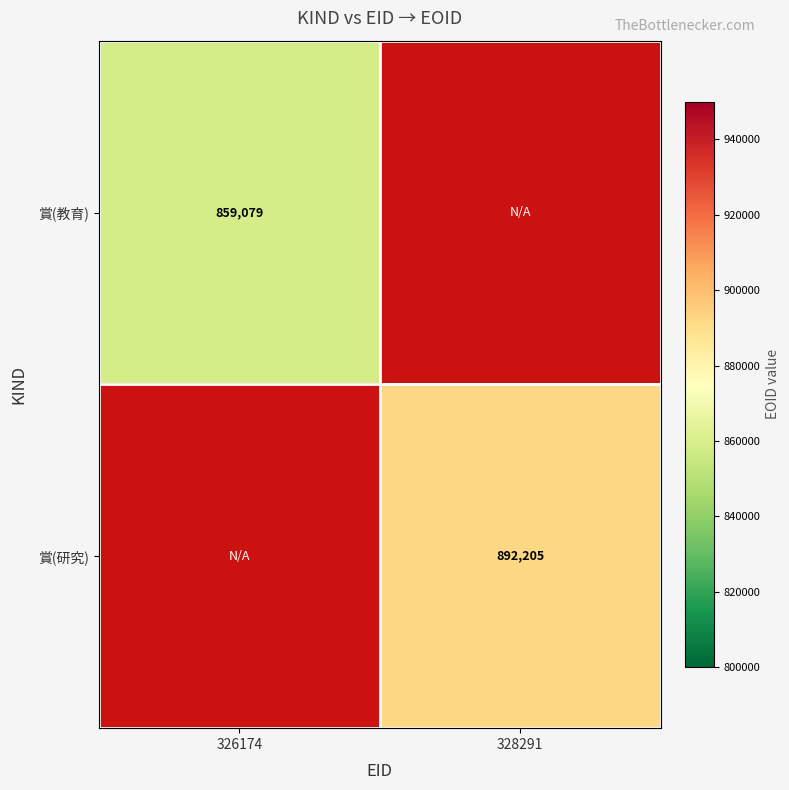

The 賞(研究) series shows 892205 at 328291. True or false?

True